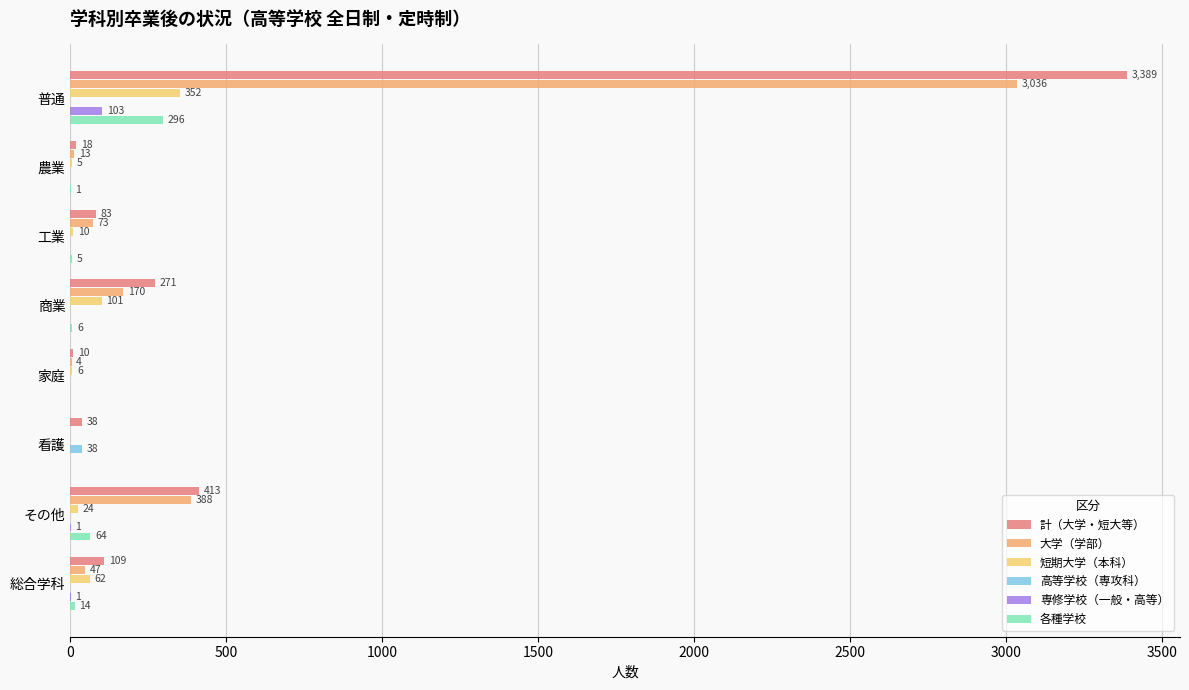

Reading left to right, what are all the values shown in this chart?

計（大学・短大等）: 0=3389	500=18	1000=83	1500=271	2000=10	2500=38	3000=413	3500=109
大学（学部）: 0=3036	500=13	1000=73	1500=170	2000=4	2500=0	3000=388	3500=47
短期大学（本科）: 0=352	500=5	1000=10	1500=101	2000=6	2500=0	3000=24	3500=62
高等学校（専攻科）: 0=0	500=0	1000=0	1500=0	2000=0	2500=38	3000=0	3500=0
専修学校（一般・高等）: 0=103	500=0	1000=0	1500=0	2000=0	2500=0	3000=1	3500=1
各種学校: 0=296	500=1	1000=5	1500=6	2000=0	2500=0	3000=64	3500=14